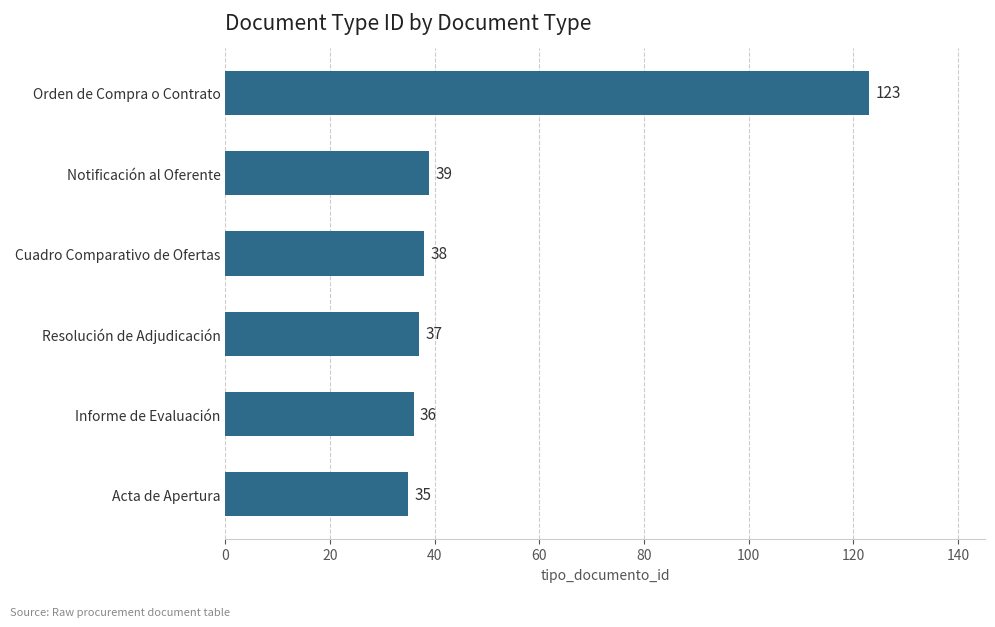

Reading bottom to top, extract all data points from this chart.

35	36	37	38	39	123